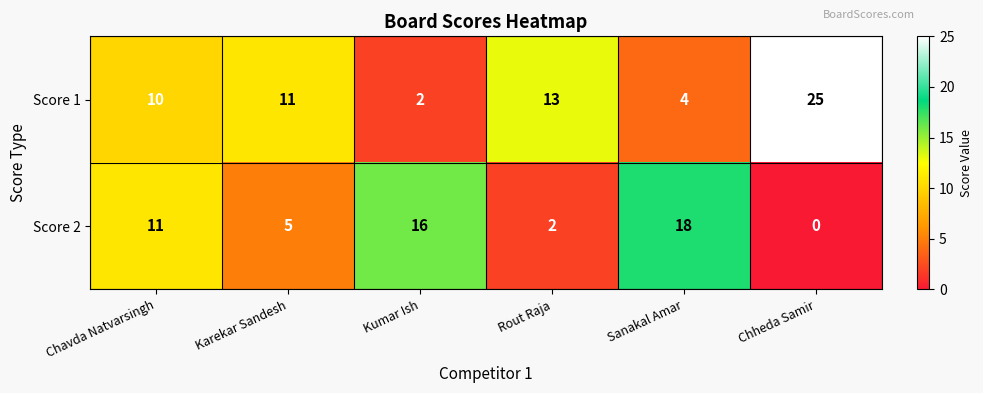

Is it true that Score 1 equals 7 at Karekar Sandesh?

False